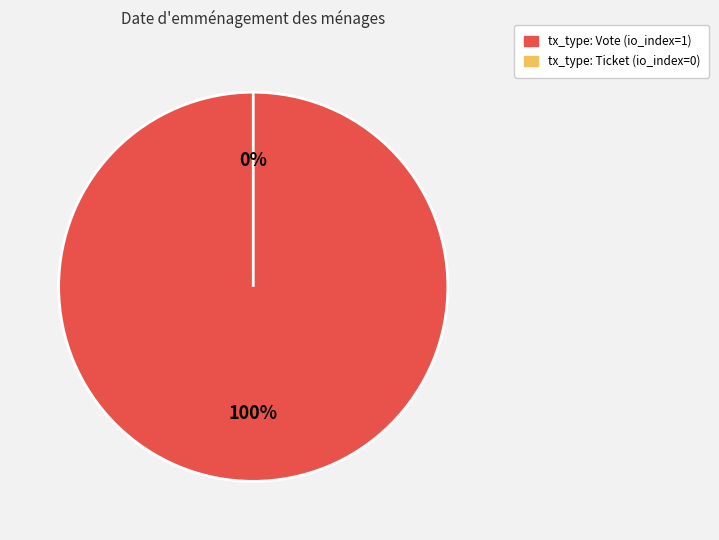

Do Vote and Ticket together represent more than half of the pie?

Yes